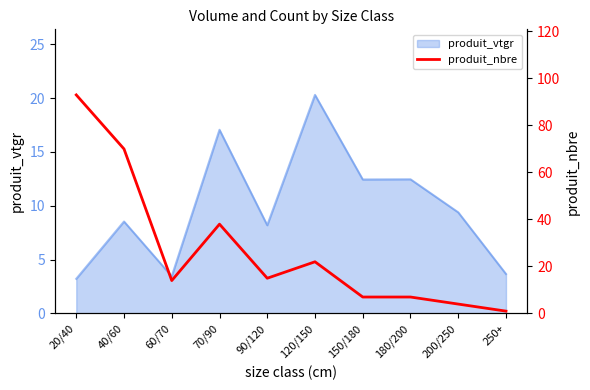

At which label is the value closest to 47?

70/90